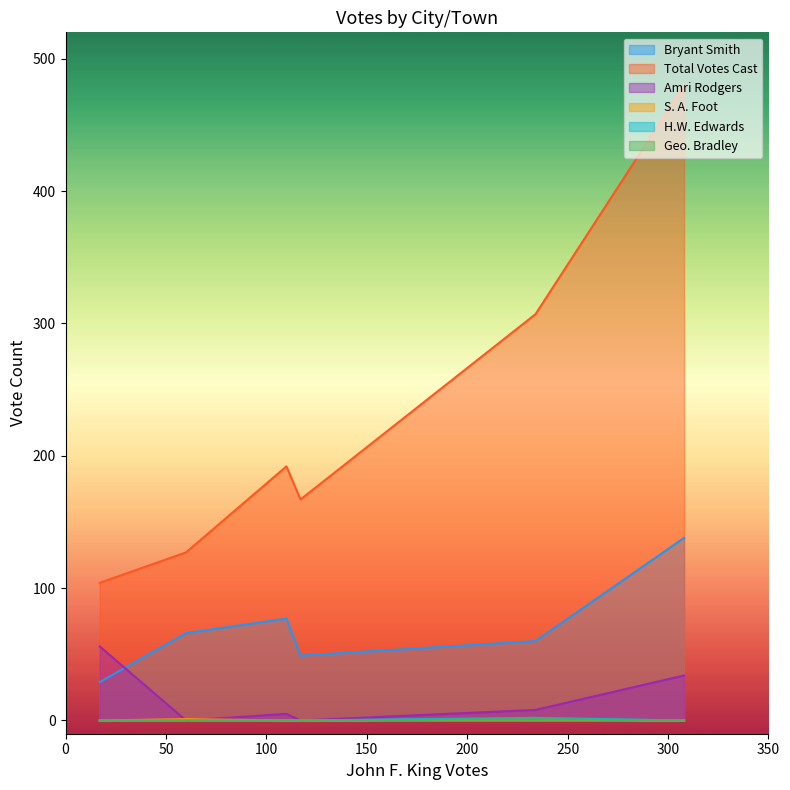

True or false: H.W. Edwards has more than 0 points higher than both neighbors.

True